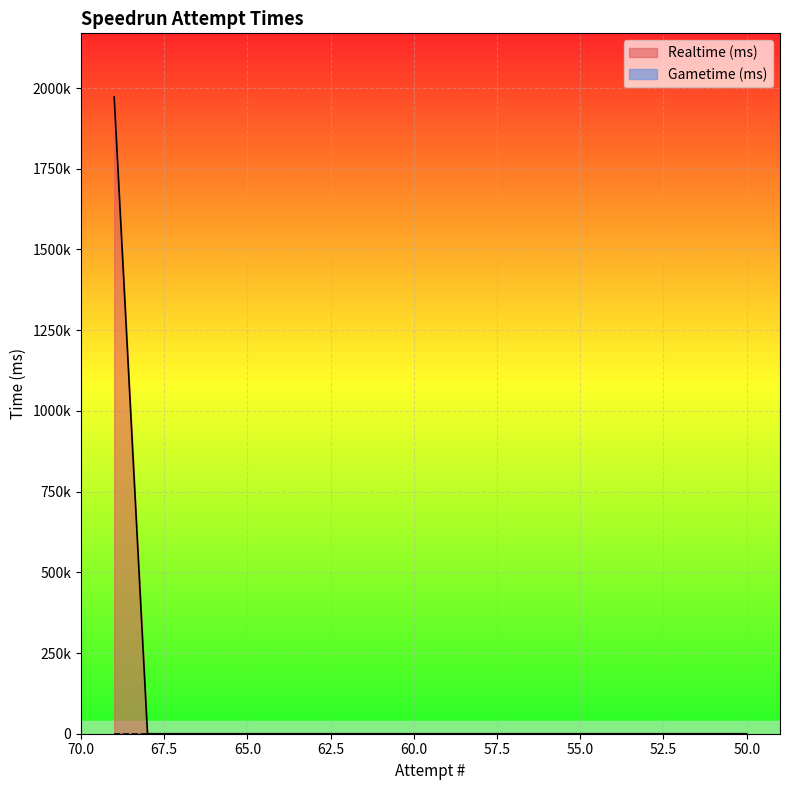

Count the number of categories in the chart.

20